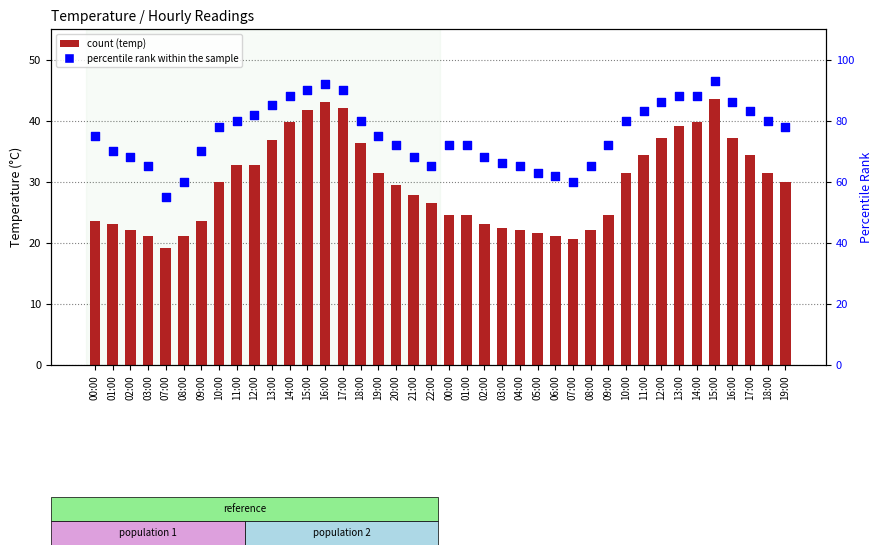

What is the total value across all series at 00:00?

98.5